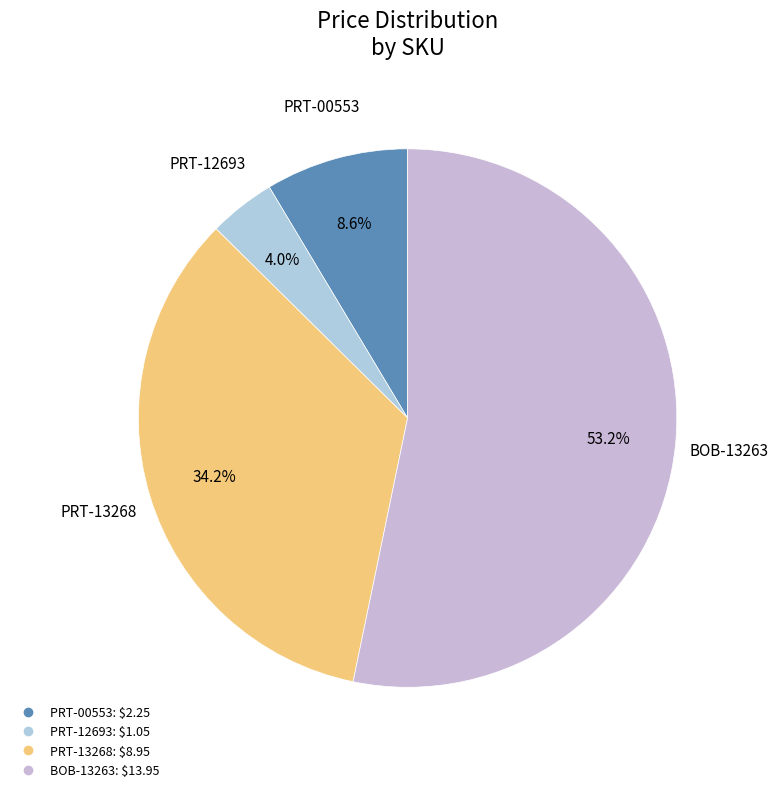

To the nearest percent, what portion does PRT-13268 represent?

34%